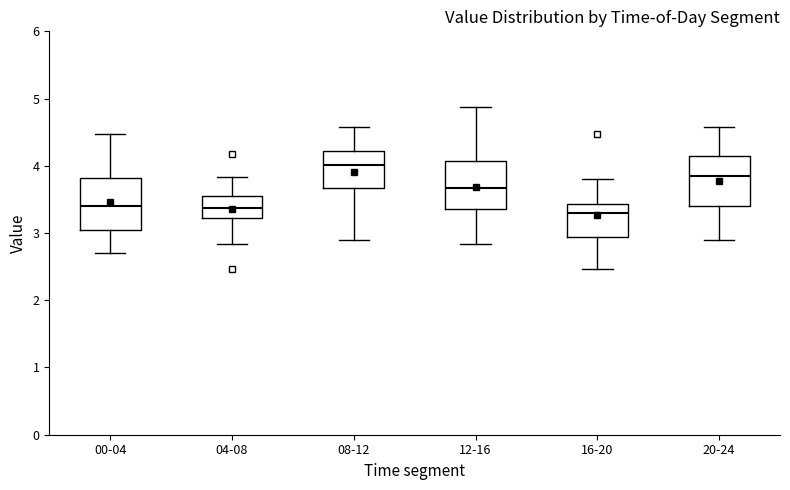

Where is the lower edge of the box for 04-08 on the y-axis? The values are not printed on the chart, so give them approximately, as read against the axis.

3.2